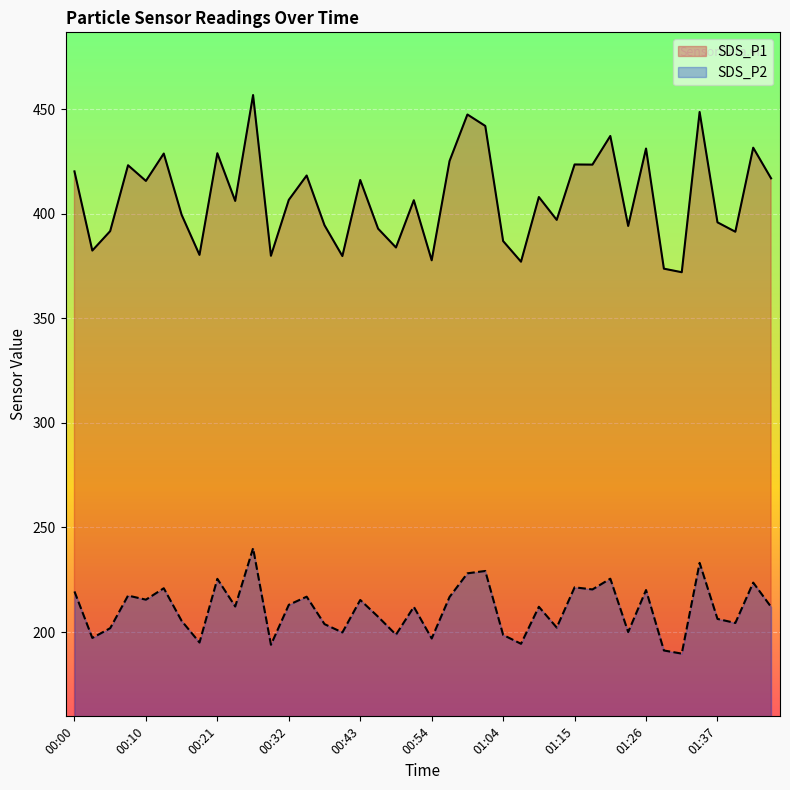

What are all the series names shown in the legend?

SDS_P1, SDS_P2